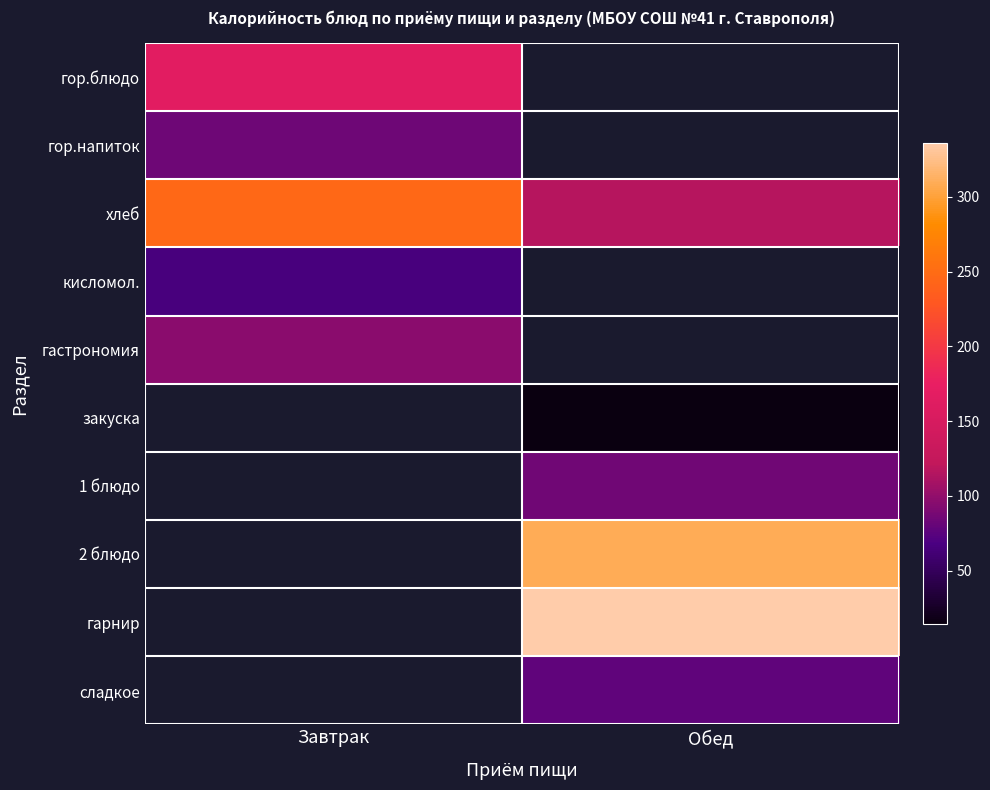

At which label does хлеб reach its minimum?

Обед